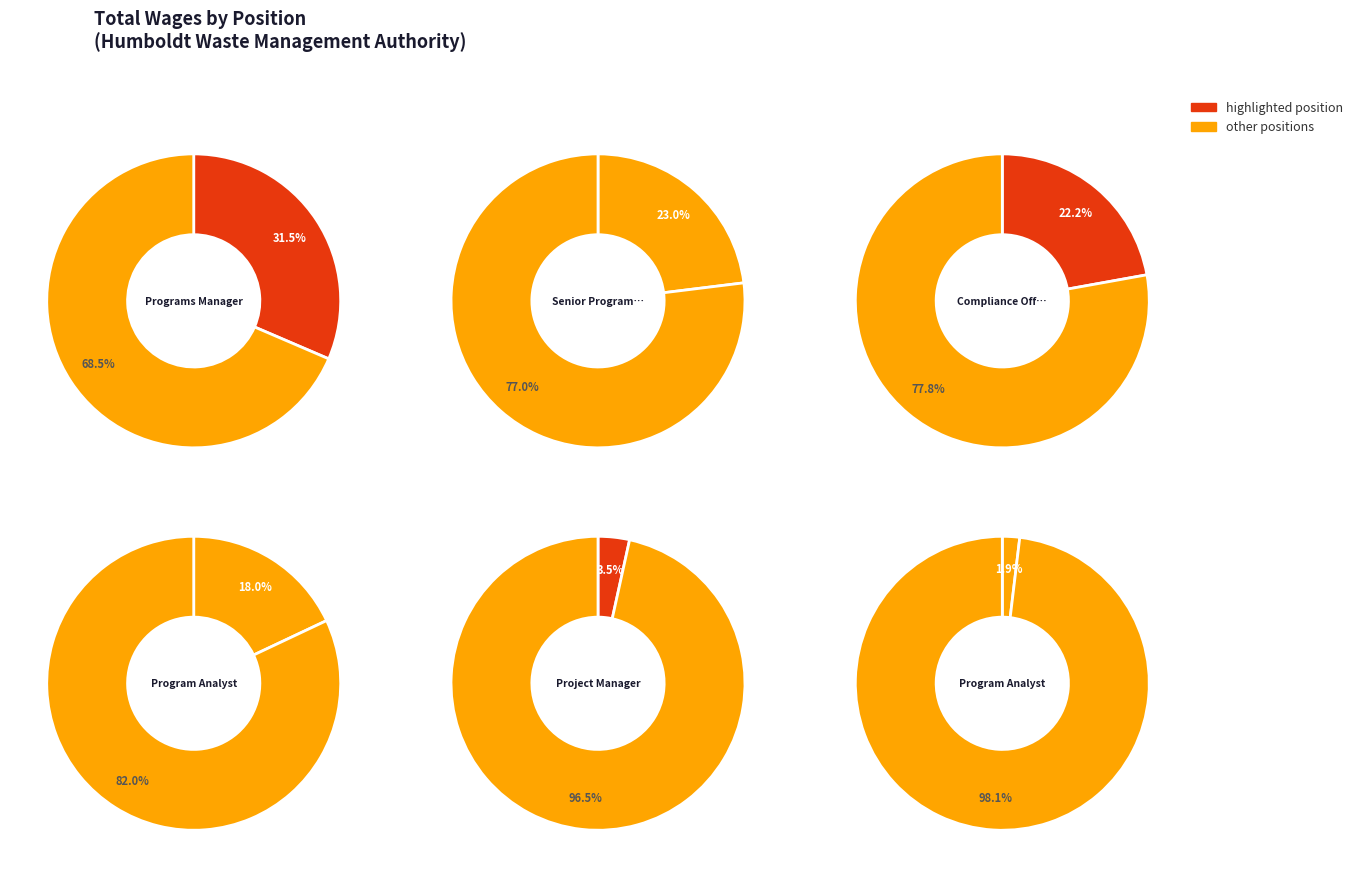

What is the largest slice in the pie chart?

Programs Manager